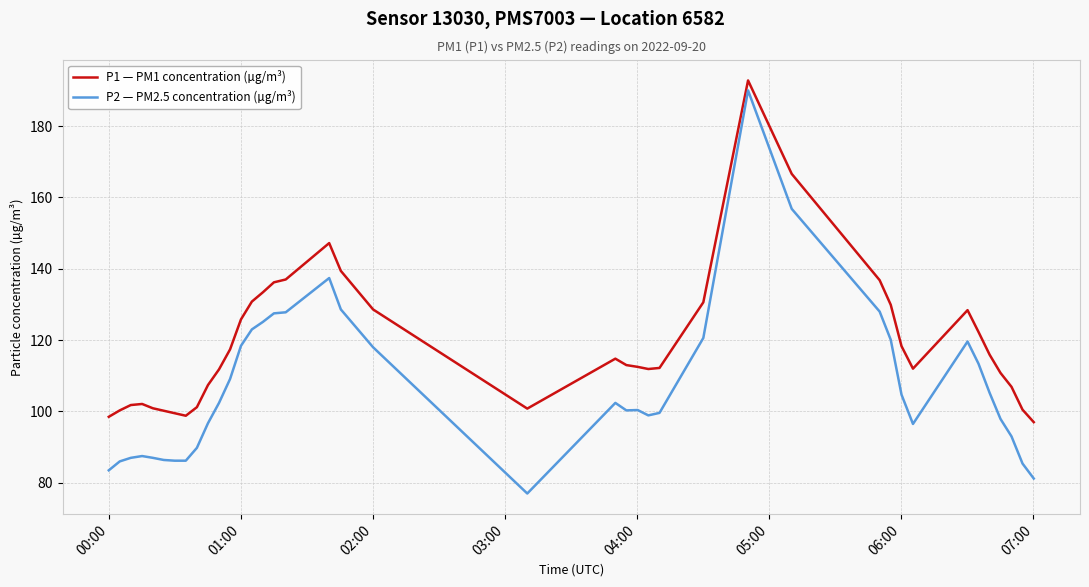

What is the difference between the maximum and minimum values in the P1 — PM1 concentration (µg/m³) series?

95.8